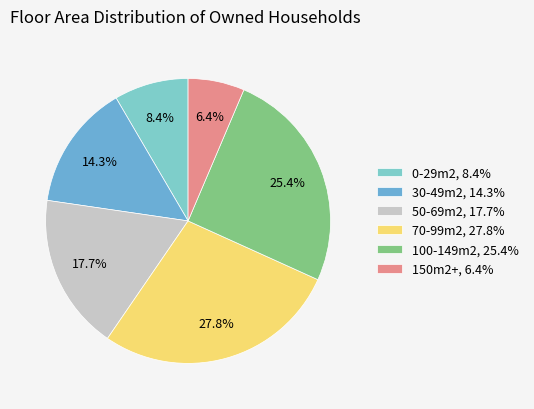

What is the largest slice in the pie chart?

70-99m2